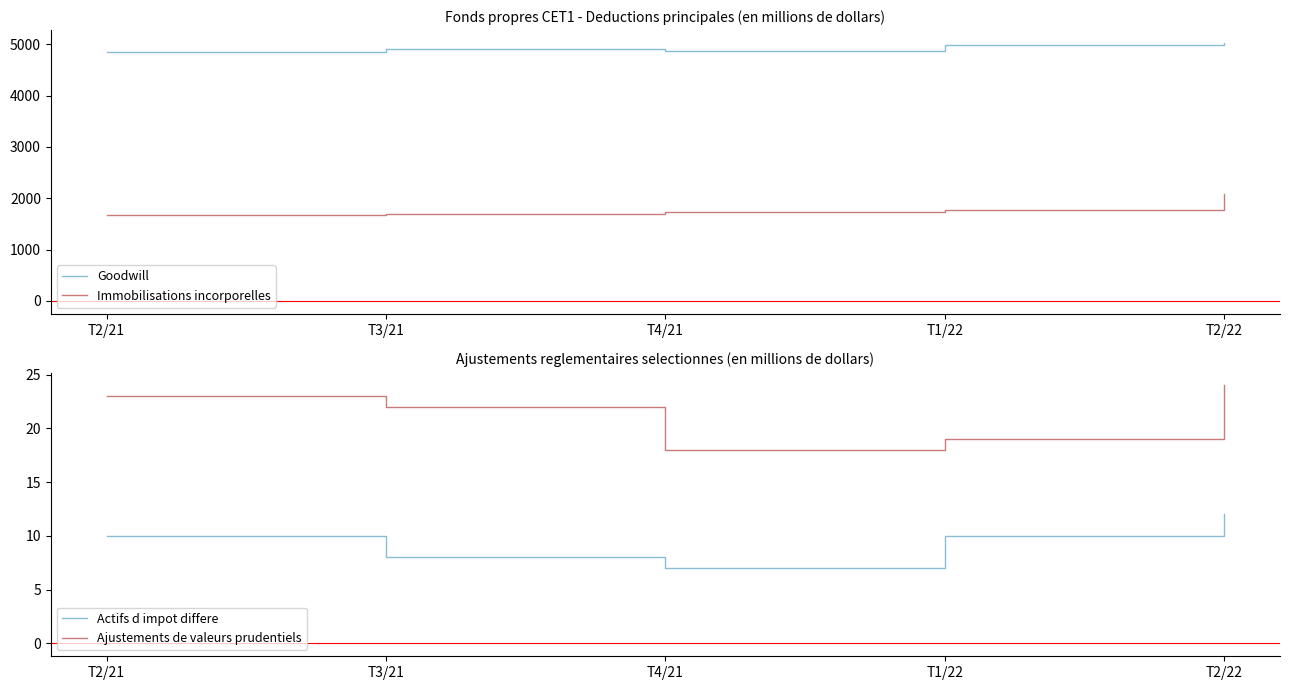

True or false: Goodwill and Ajustements de valeurs prudentiels cross at least once.

False